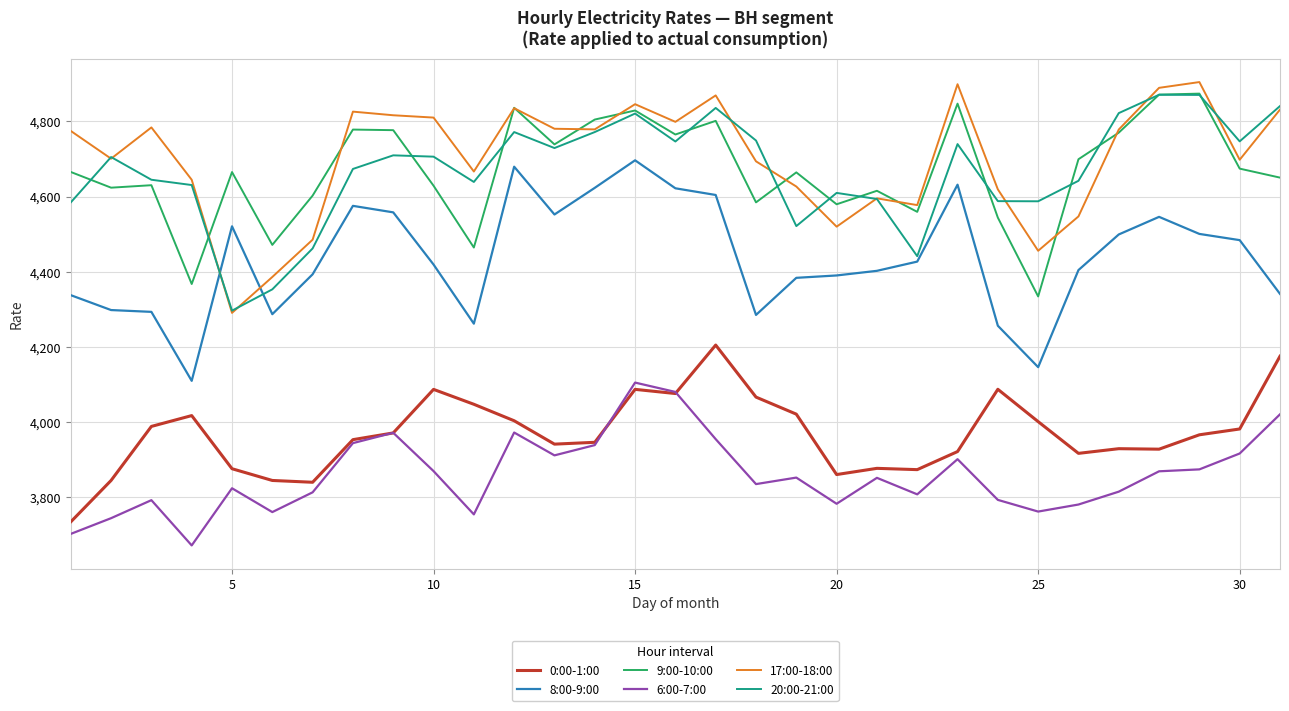

True or false: 17:00-18:00 and 0:00-1:00 intersect in this chart.

False